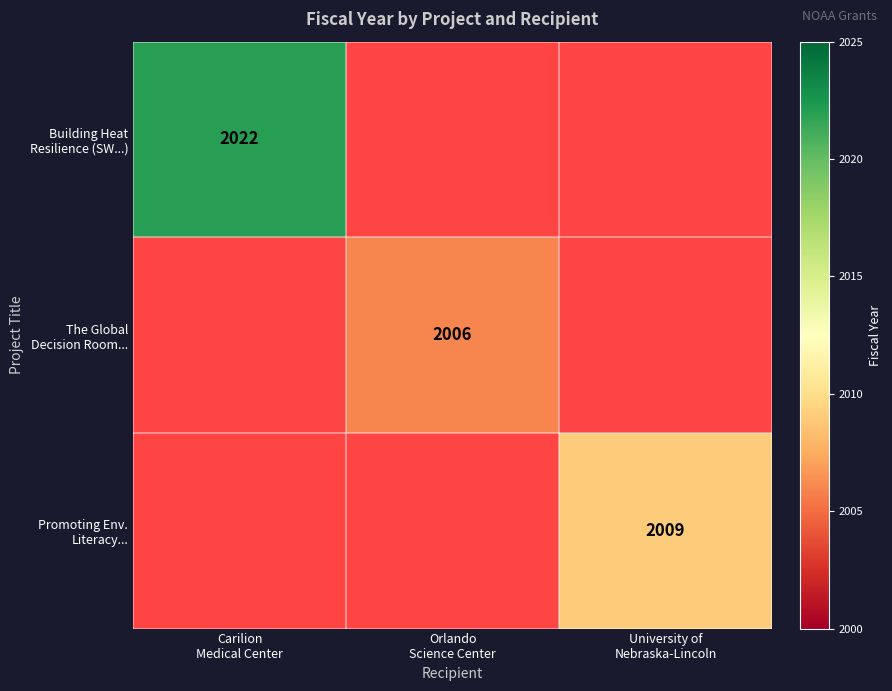

The The Global Decision Room... series shows 2006.0 at Orlando Science Center. True or false?

True